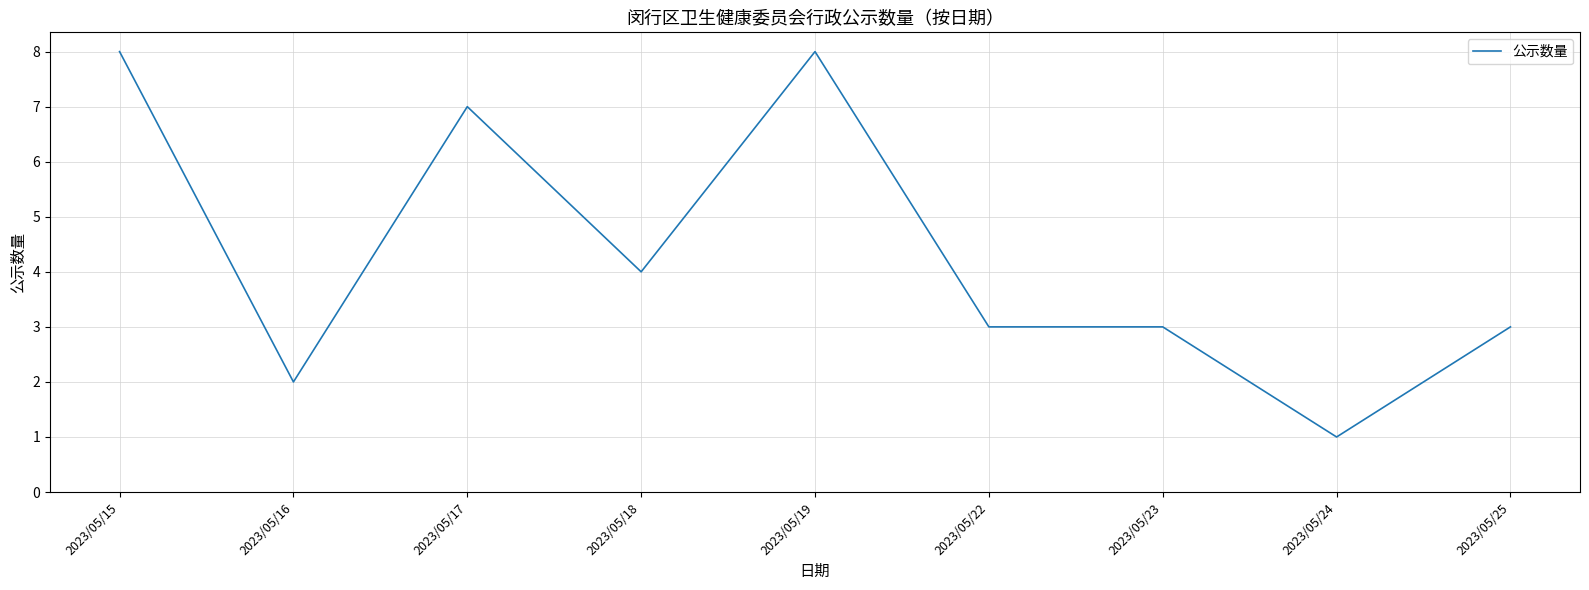

Is this an area chart (filled region under the line)?

No